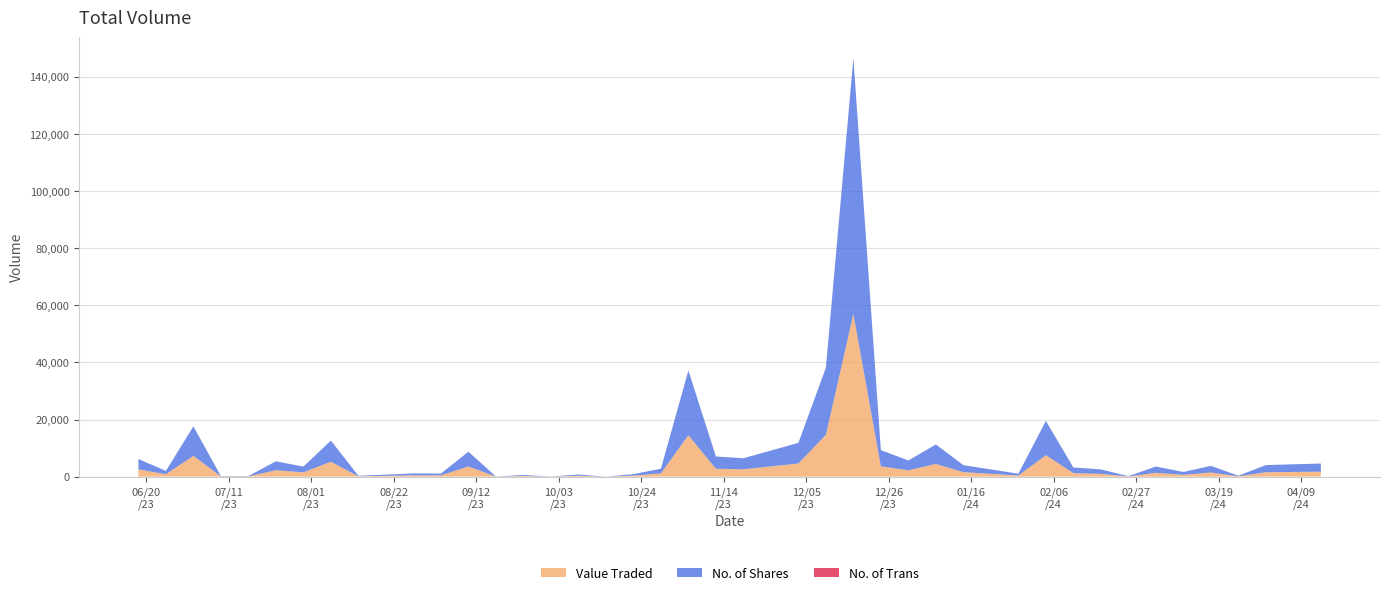

Reading right to left, list all the values displayed in this chart.

Value Traded: 18/06/2023=2563	25/06/2023=838	02/07/2023=7294	09/07/2023=76	16/07/2023=85	23/07/2023=2263	30/07/2023=1509	06/08/2023=5239	13/08/2023=123	27/08/2023=458	03/09/2023=434	10/09/2023=3570	17/09/2023=22	24/09/2023=241	01/10/2023=16	08/10/2023=307	15/10/2023=4	22/10/2023=362	29/10/2023=1121	05/11/2023=14515	12/11/2023=2769	19/11/2023=2583	03/12/2023=4612	10/12/2023=14664	17/12/2023=56966	24/12/2023=3621	31/12/2023=2228	07/01/2024=4450	14/01/2024=1579	28/01/2024=399	04/02/2024=7512	11/02/2024=1237	18/02/2024=970	25/02/2024=68	03/03/2024=1355	10/03/2024=640	17/03/2024=1456	24/03/2024=126	31/03/2024=1550	14/04/2024=1746
No. of Shares: 18/06/2023=3600	25/06/2023=1175	02/07/2023=10300	09/07/2023=109	16/07/2023=120	23/07/2023=3100	30/07/2023=2000	06/08/2023=7380	13/08/2023=175	27/08/2023=662	03/09/2023=634	10/09/2023=5157	17/09/2023=30	24/09/2023=344	01/10/2023=23	08/10/2023=438	15/10/2023=5	22/10/2023=518	29/10/2023=1647	05/11/2023=22626	12/11/2023=4288	19/11/2023=3855	03/12/2023=7200	10/12/2023=23430	17/12/2023=89442	24/12/2023=5646	31/12/2023=3430	07/01/2024=6815	14/01/2024=2439	28/01/2024=633	04/02/2024=11991	11/02/2024=1958	18/02/2024=1562	25/02/2024=108	03/03/2024=2178	10/03/2024=1000	17/03/2024=2330	24/03/2024=200	31/03/2024=2500	14/04/2024=2850
No. of Trans: 18/06/2023=6	25/06/2023=3	02/07/2023=17	09/07/2023=1	16/07/2023=3	23/07/2023=11	30/07/2023=5	06/08/2023=14	13/08/2023=2	27/08/2023=4	03/09/2023=9	10/09/2023=13	17/09/2023=1	24/09/2023=1	01/10/2023=3	08/10/2023=3	15/10/2023=1	22/10/2023=3	29/10/2023=6	05/11/2023=29	12/11/2023=14	19/11/2023=4	03/12/2023=14	10/12/2023=35	17/12/2023=106	24/12/2023=8	31/12/2023=5	07/01/2024=11	14/01/2024=6	28/01/2024=3	04/02/2024=13	11/02/2024=16	18/02/2024=8	25/02/2024=2	03/03/2024=3	10/03/2024=1	17/03/2024=5	24/03/2024=1	31/03/2024=3	14/04/2024=4